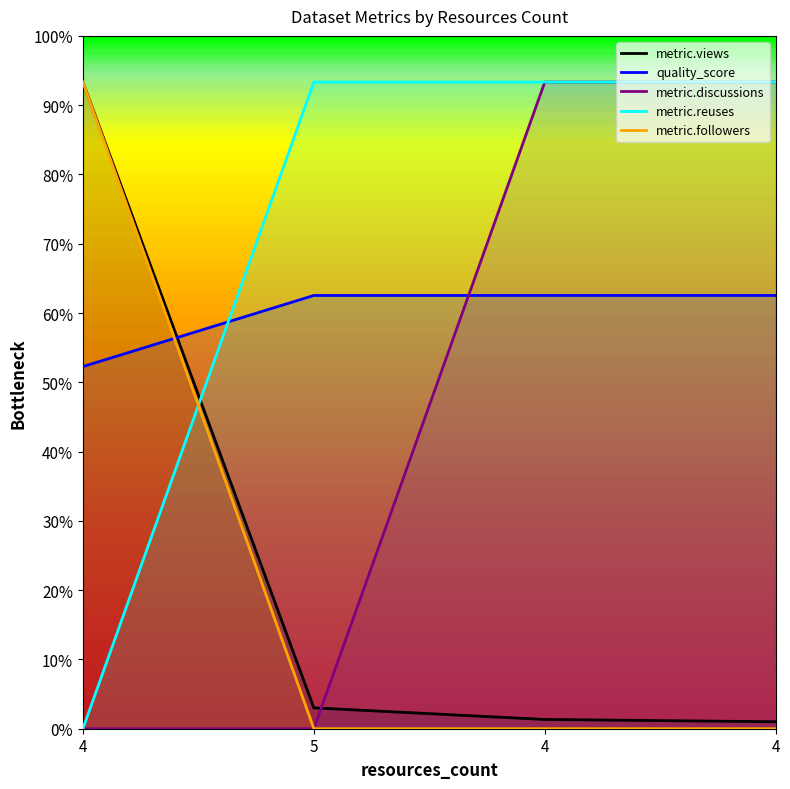

How many lines are shown in the chart?

5